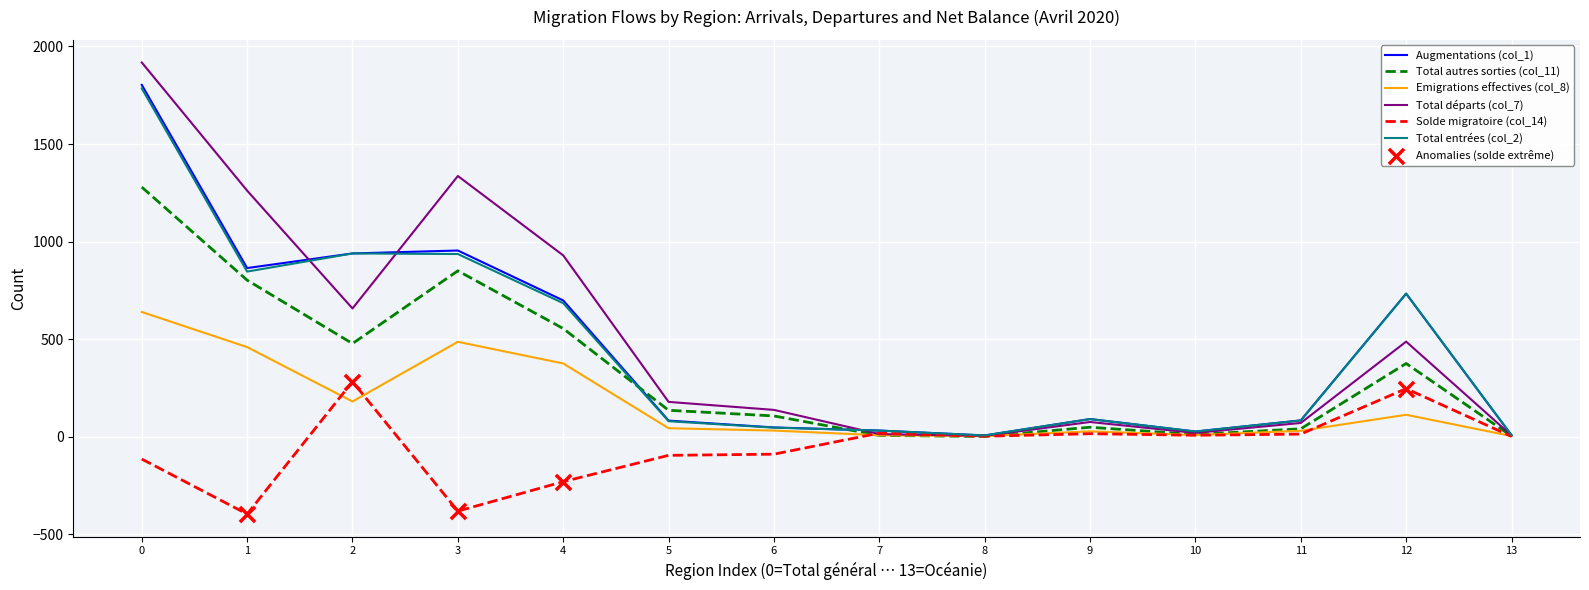

At which category is the sum across all series the highest?

0